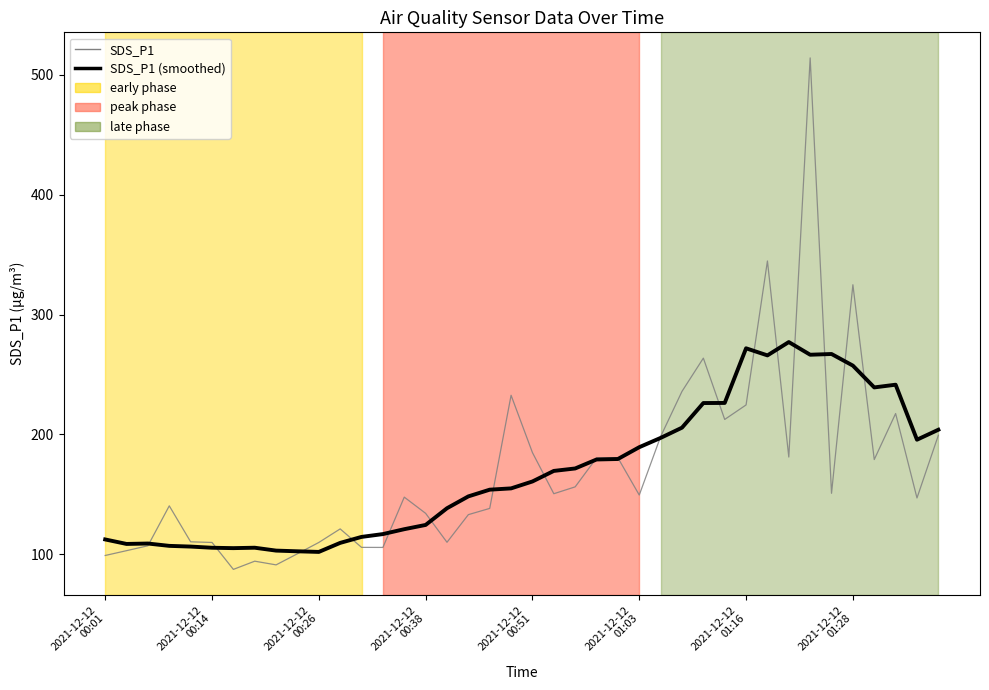

How many lines are shown in the chart?

2